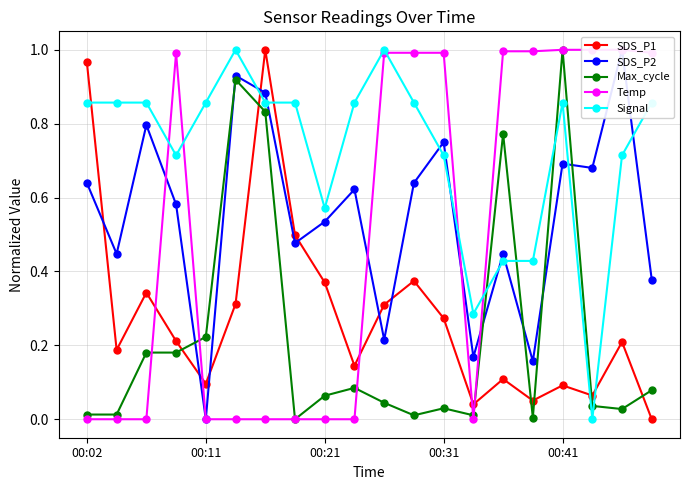

What is the difference between the maximum and minimum values in the Signal series?

1.0